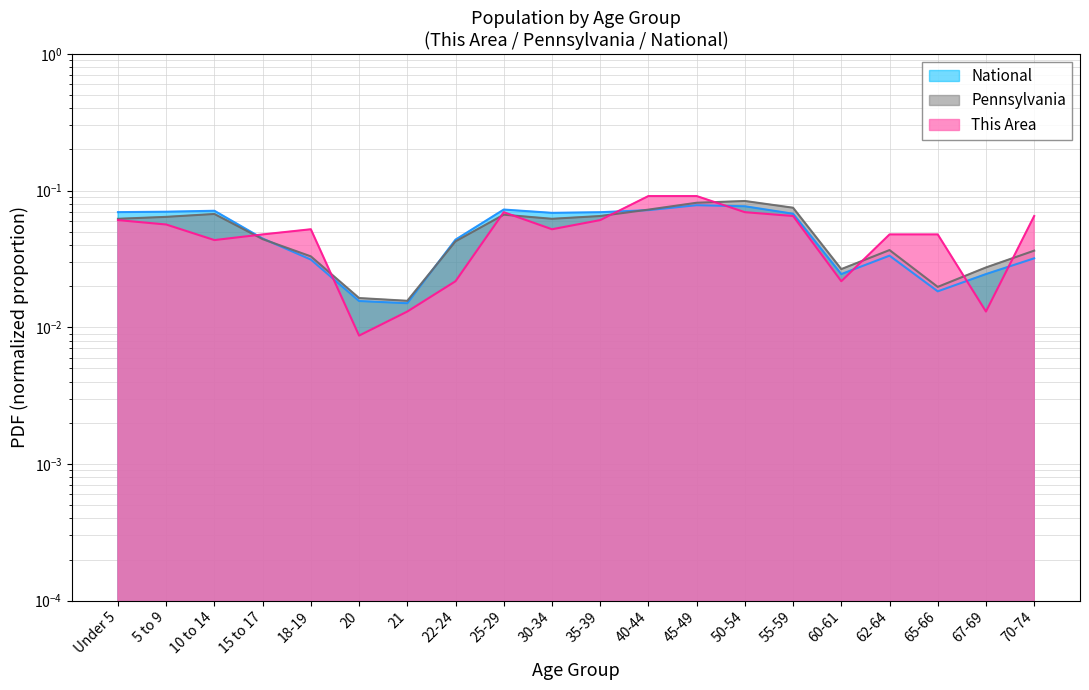

What is the highest value of the Pennsylvania series?

0.1